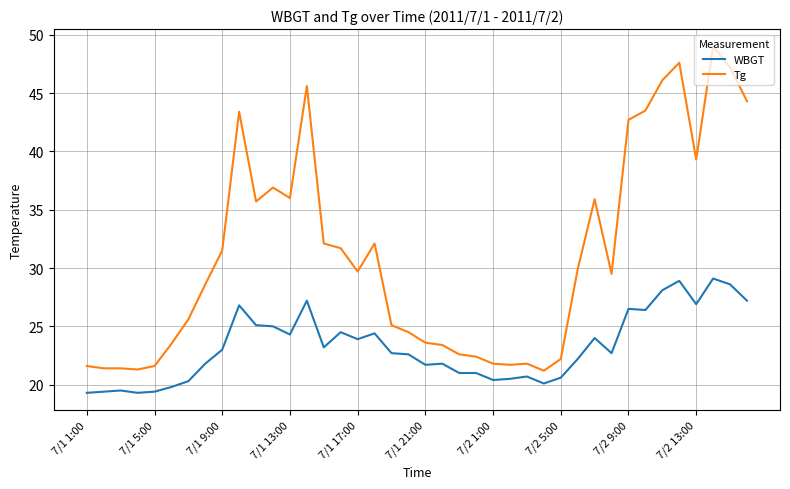

Which series has the largest total across all categories?

Tg